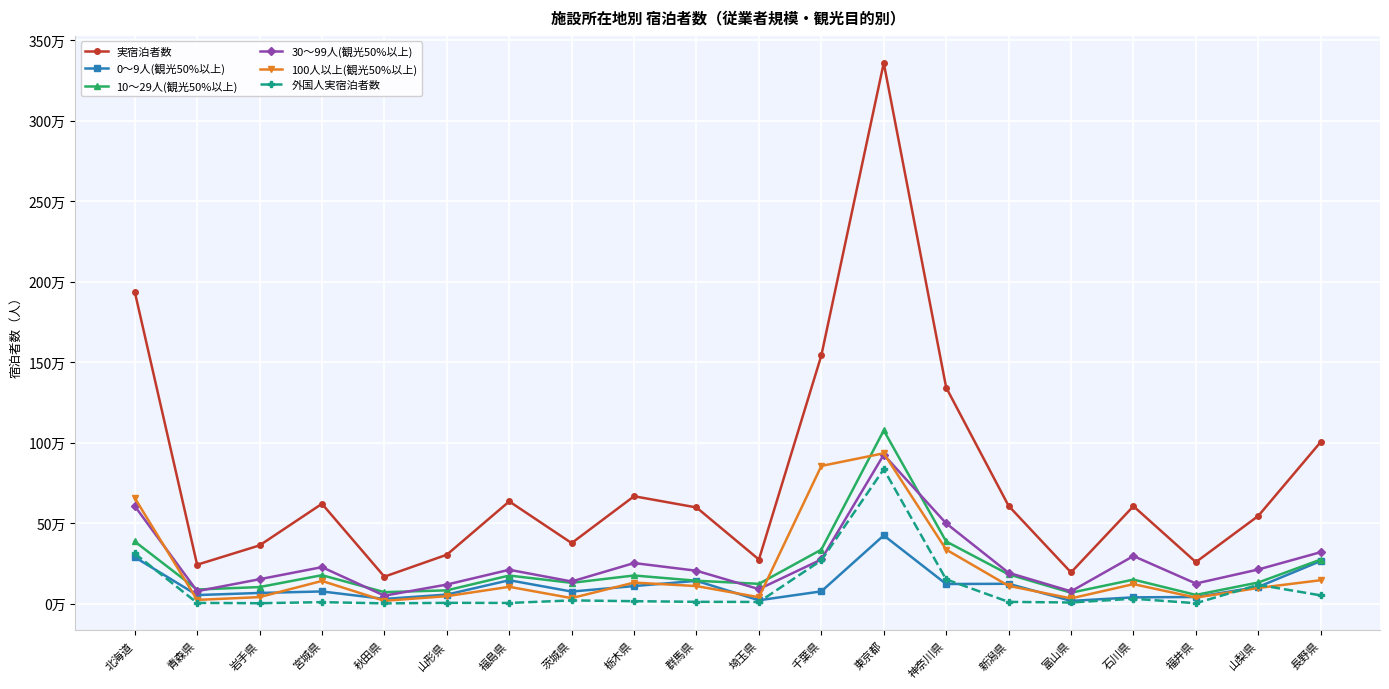

Reading left to right, extract all data points from this chart.

実宿泊者数: 1938650	241740	361760	620240	167580	303800	635000	376130	667050	597420	274050	1541410	3358480	1342100	607340	194040	605330	258010	544890	1003890
0～9人(観光50%以上): 288980	53240	66460	75720	29190	56330	145490	75020	109230	141540	20920	76280	423760	121900	123460	17170	39120	41290	104000	264670
10～29人(観光50%以上): 386360	87860	102950	176770	71320	82590	174600	129190	174880	142370	123000	335610	1075860	386000	181810	67920	149340	54280	131340	273870
30～99人(観光50%以上): 606430	77460	151670	226720	49450	118450	210380	137620	252140	204360	90240	274250	924930	498600	191580	76460	295590	125000	212190	319770
100人以上(観光50%以上): 656880	23180	40680	141030	17620	46420	104540	34300	130800	109150	39880	855270	933930	335600	110490	32500	121280	37440	97360	145580
外国人実宿泊者数: 311620	4690	2580	9400	1620	4920	4260	20160	15260	11320	10490	269010	834570	150570	10900	7150	30620	2790	116950	51450